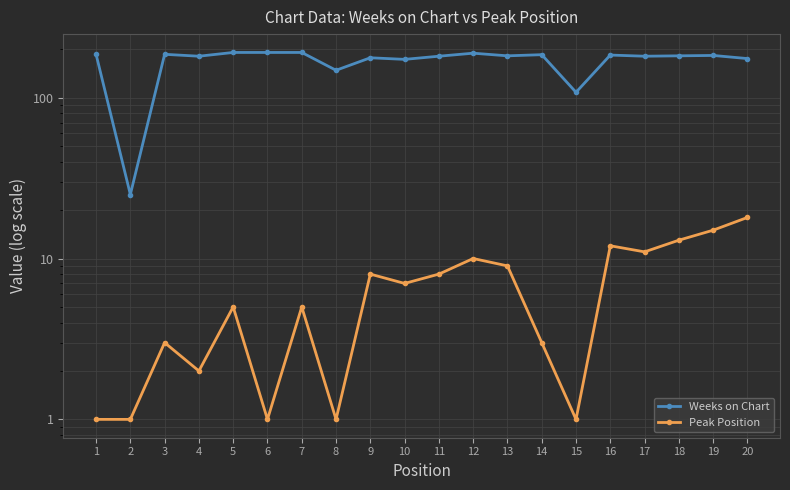

Where does the Peak Position series first go above 7?

9